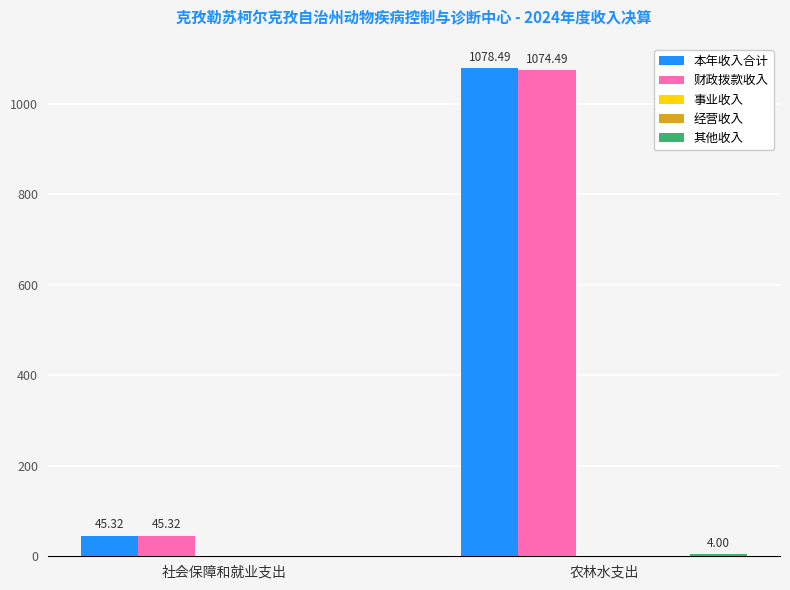

Which series has the widest spread of values?

本年收入合计